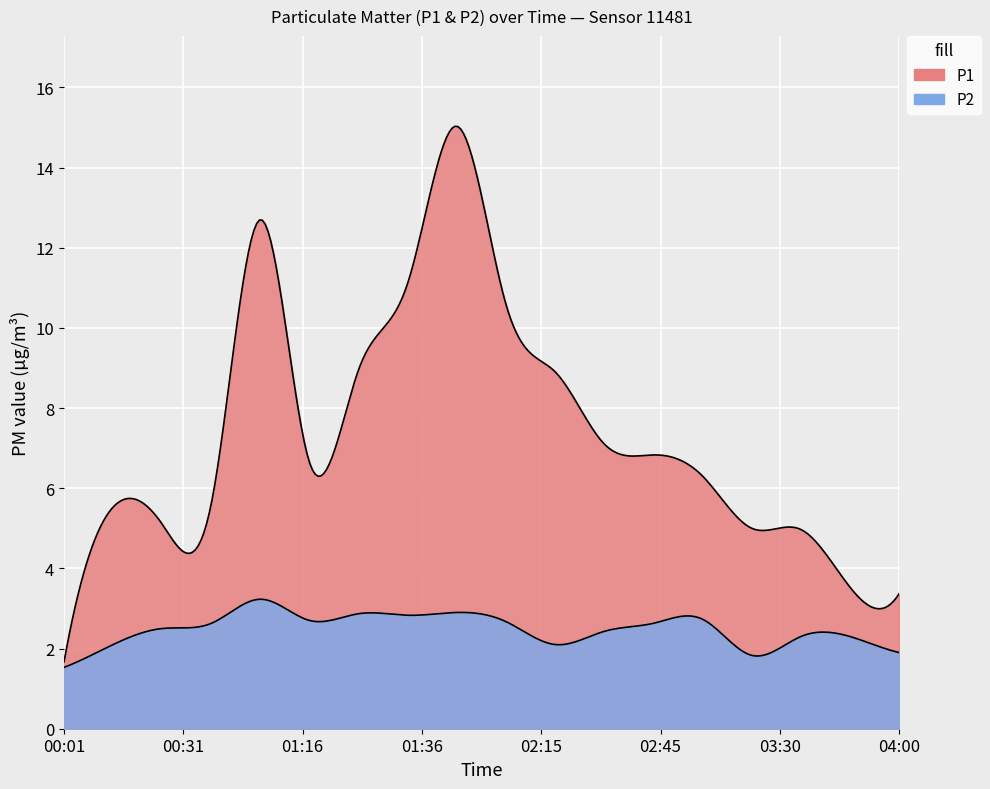

Which category has the highest value in the P1 series?

01:39